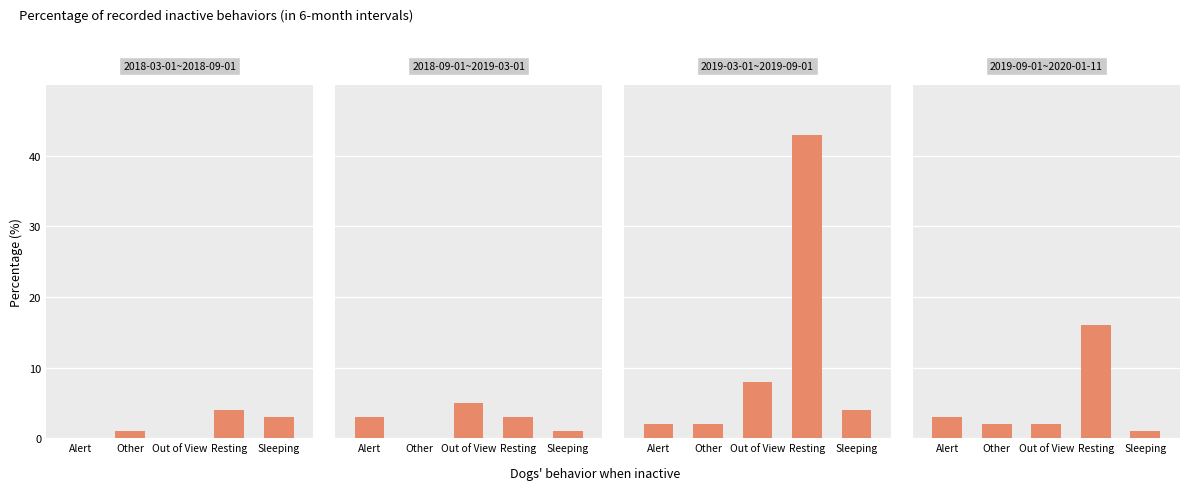

What is the label of the 2nd bar from the left?

Other